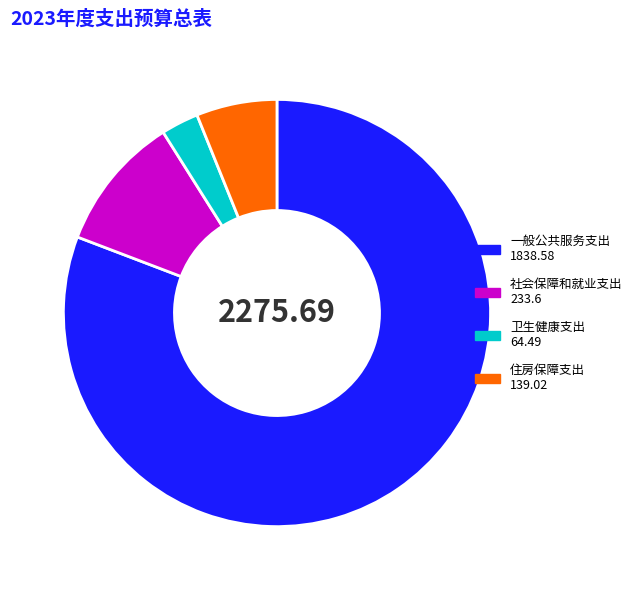

Which slice represents more than half of the pie?

一般公共服务支出